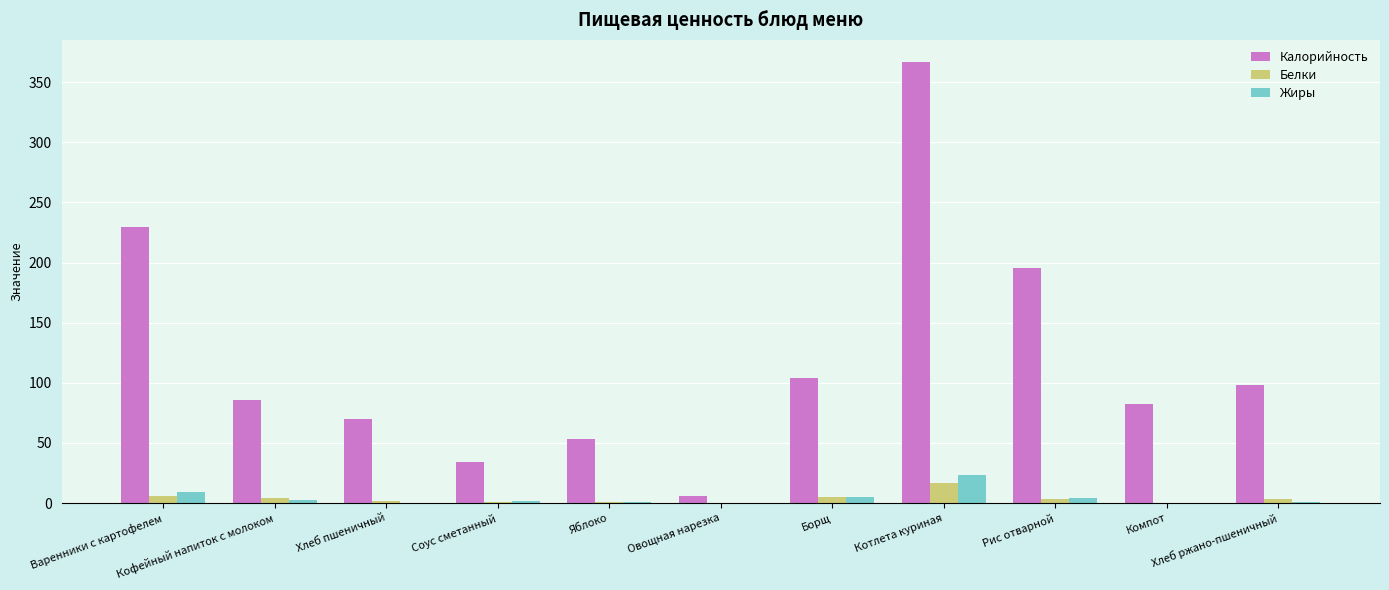

What is the sum of all Калорийность values?

1324.9